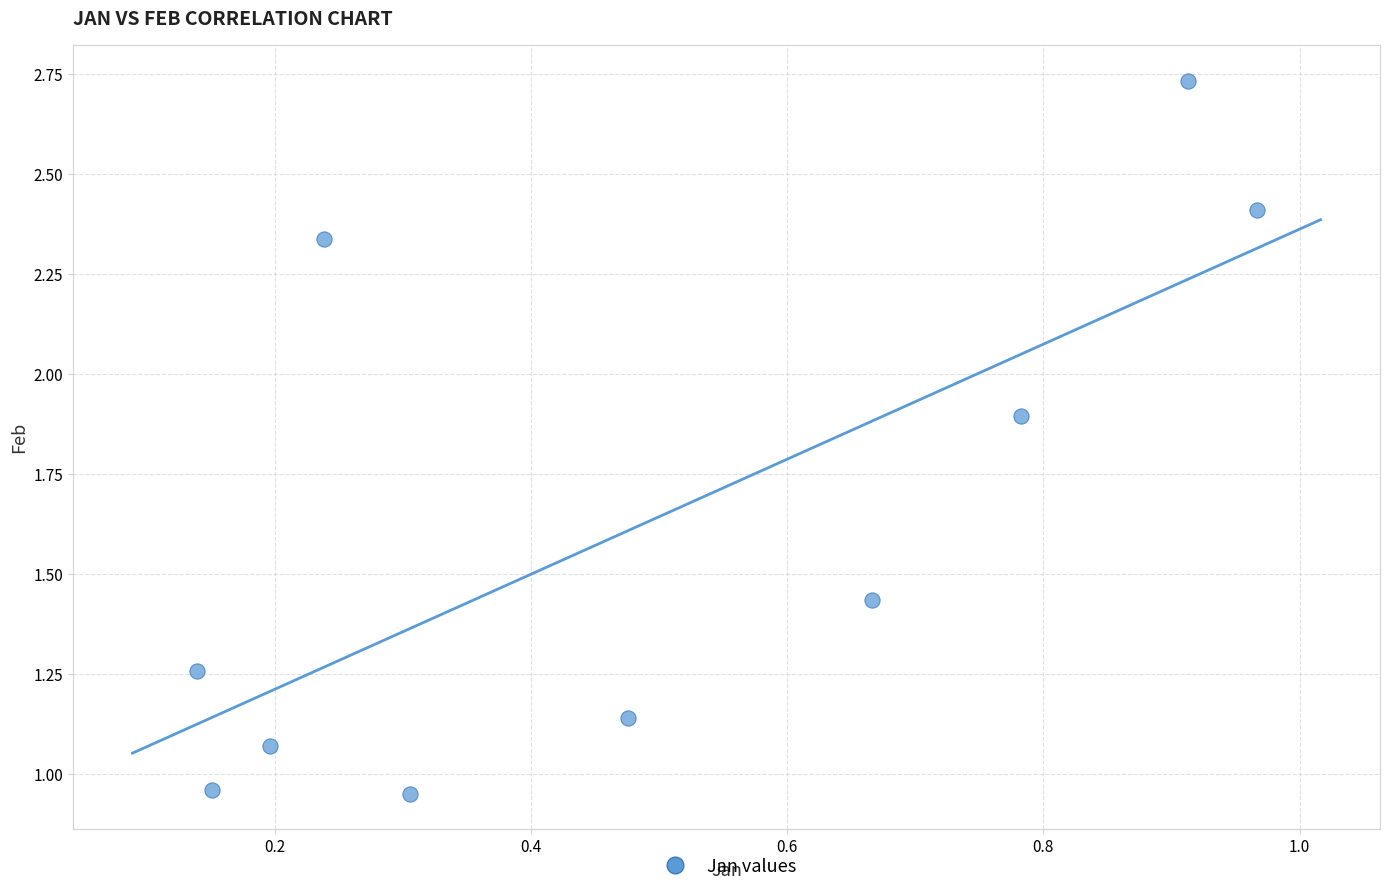

What is the range of X values (max minus min)?

0.8